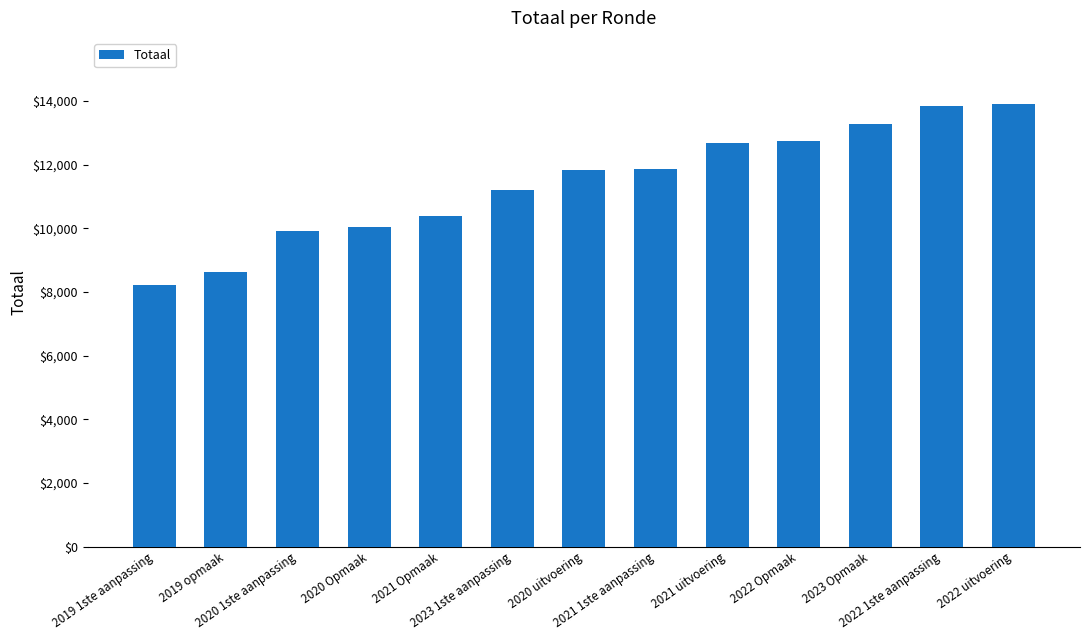

How many data points does each series have?

13